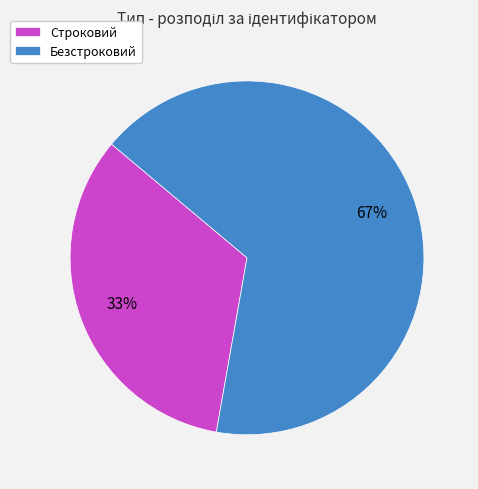

How many segments does this pie chart have?

2